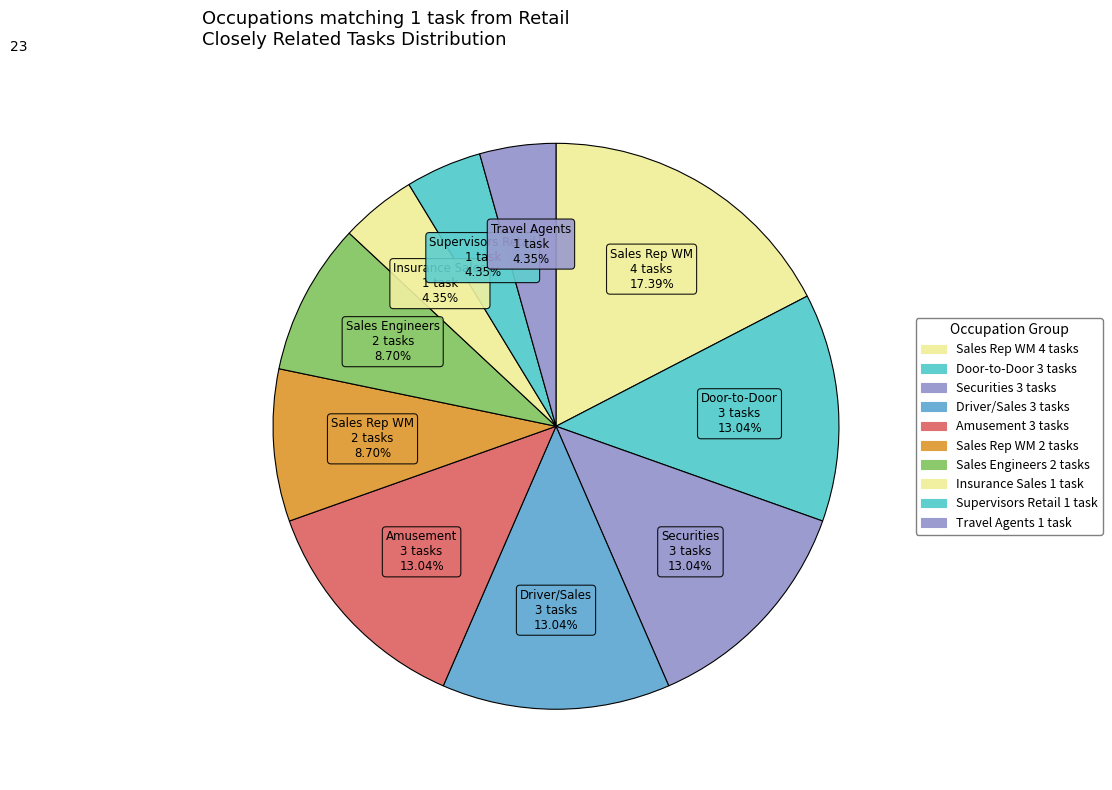

How many slices are in this pie chart?

10